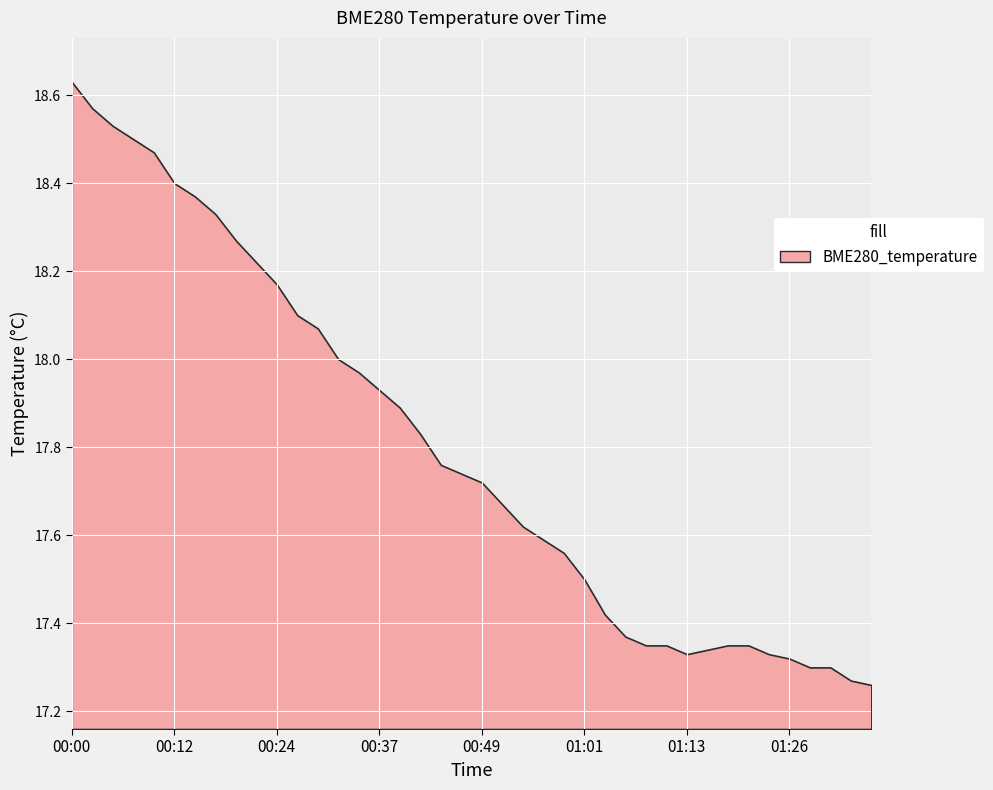

What is the average value?

17.8